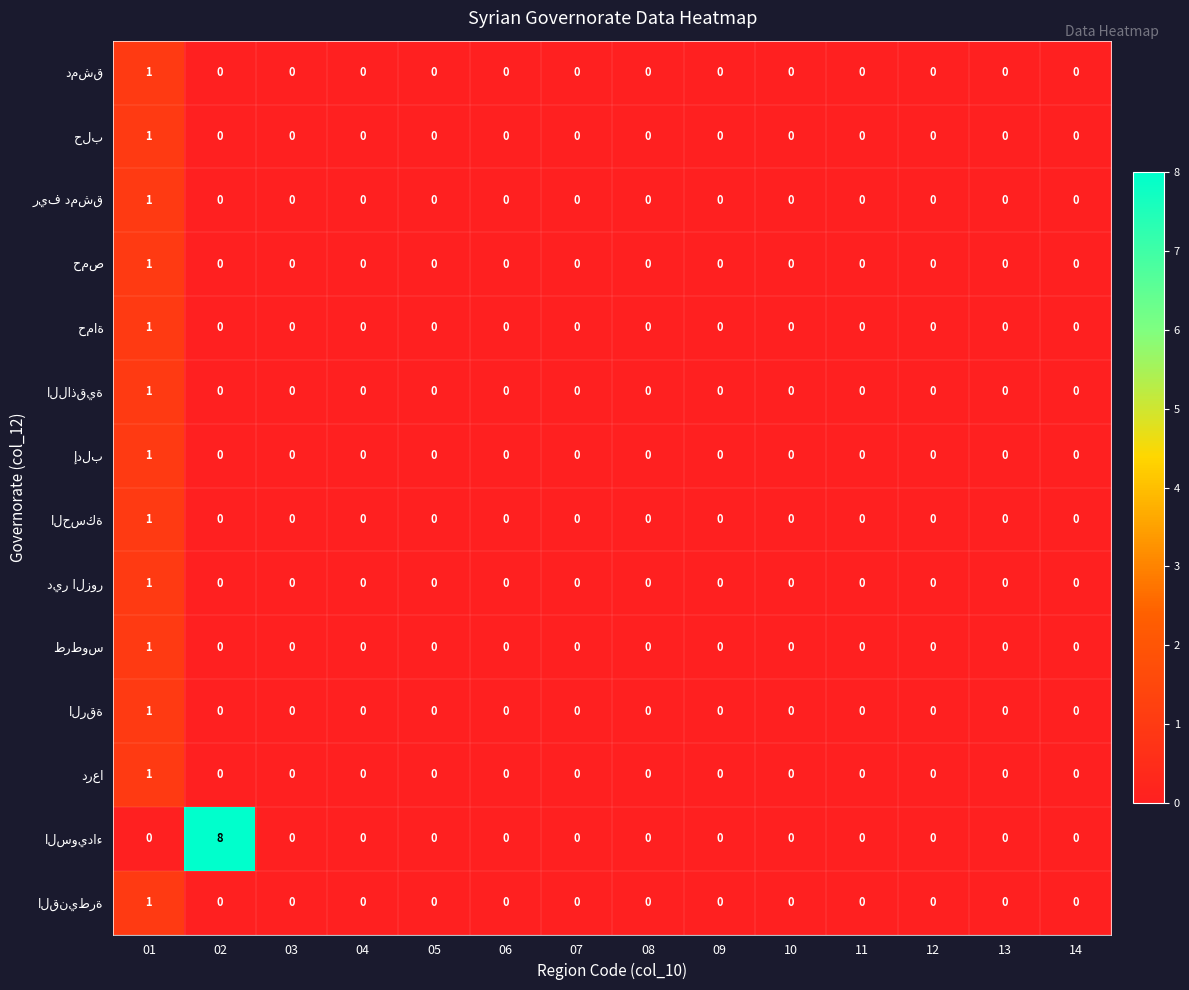

What is the maximum value shown in the chart?

8